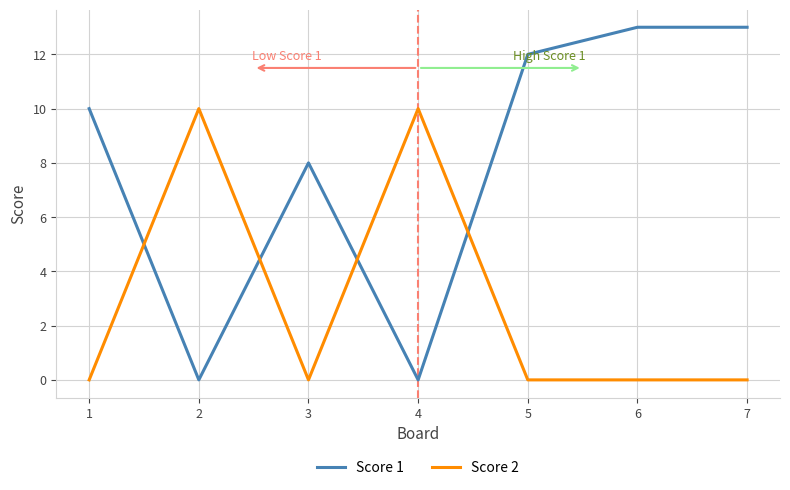

How many intersections are there between Score 1 and Score 2?

4